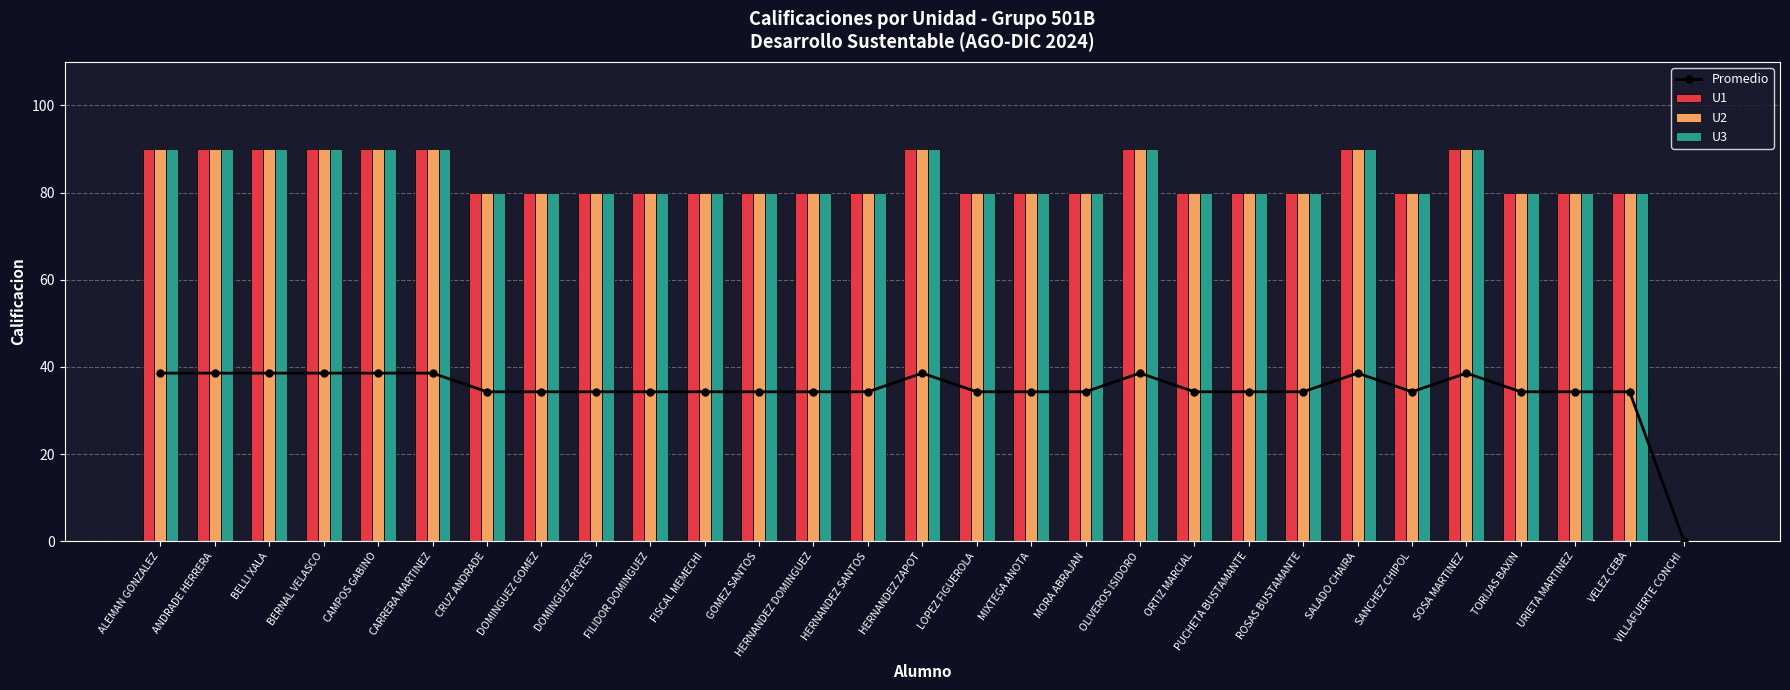

Reading left to right, transcribe all the data shown in this chart.

Promedio: 38.6	38.6	38.6	38.6	38.6	38.6	34.3	34.3	34.3	34.3	34.3	34.3	34.3	34.3	38.6	34.3	34.3	34.3	38.6	34.3	34.3	34.3	38.6	34.3	38.6	34.3	34.3	34.3	0.0
U1: 90.0	90.0	90.0	90.0	90.0	90.0	80.0	80.0	80.0	80.0	80.0	80.0	80.0	80.0	90.0	80.0	80.0	80.0	90.0	80.0	80.0	80.0	90.0	80.0	90.0	80.0	80.0	80.0	0.0
U2: 90.0	90.0	90.0	90.0	90.0	90.0	80.0	80.0	80.0	80.0	80.0	80.0	80.0	80.0	90.0	80.0	80.0	80.0	90.0	80.0	80.0	80.0	90.0	80.0	90.0	80.0	80.0	80.0	0.0
U3: 90.0	90.0	90.0	90.0	90.0	90.0	80.0	80.0	80.0	80.0	80.0	80.0	80.0	80.0	90.0	80.0	80.0	80.0	90.0	80.0	80.0	80.0	90.0	80.0	90.0	80.0	80.0	80.0	0.0